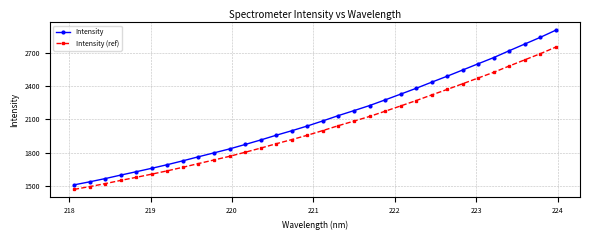

How many values in the Intensity (ref) series exceed 1999?

16